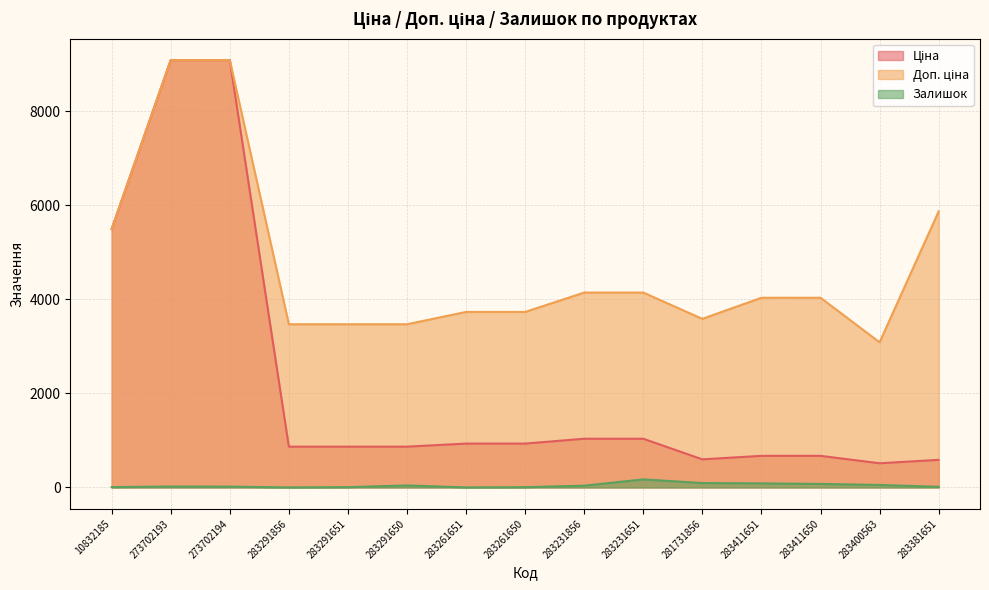

At which label does Залишок reach its minimum?

283291856